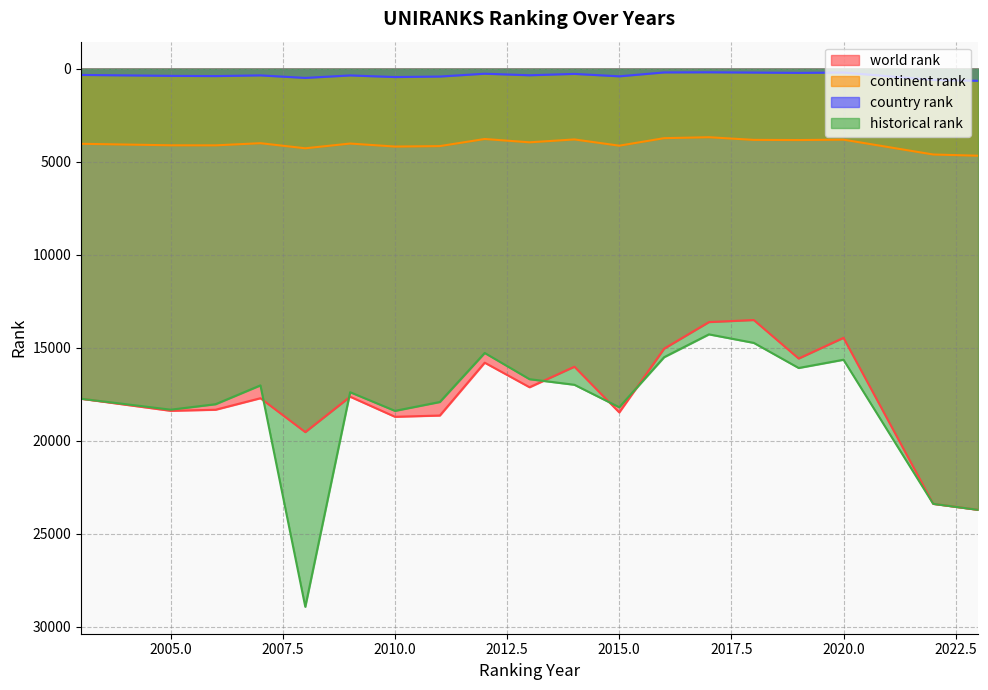

What is the difference between the highest and lowest values at 2005.0?

18005.0